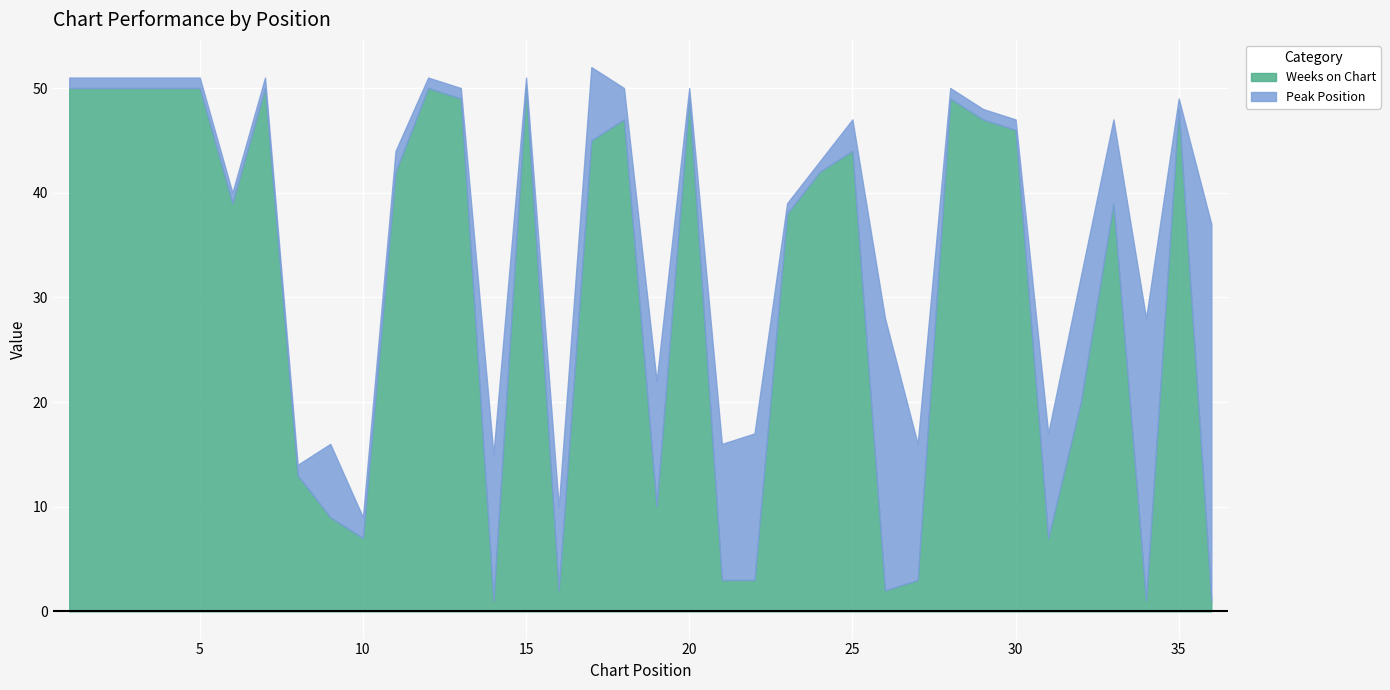

What is the difference between the maximum and minimum values in the Peak Position series?

35